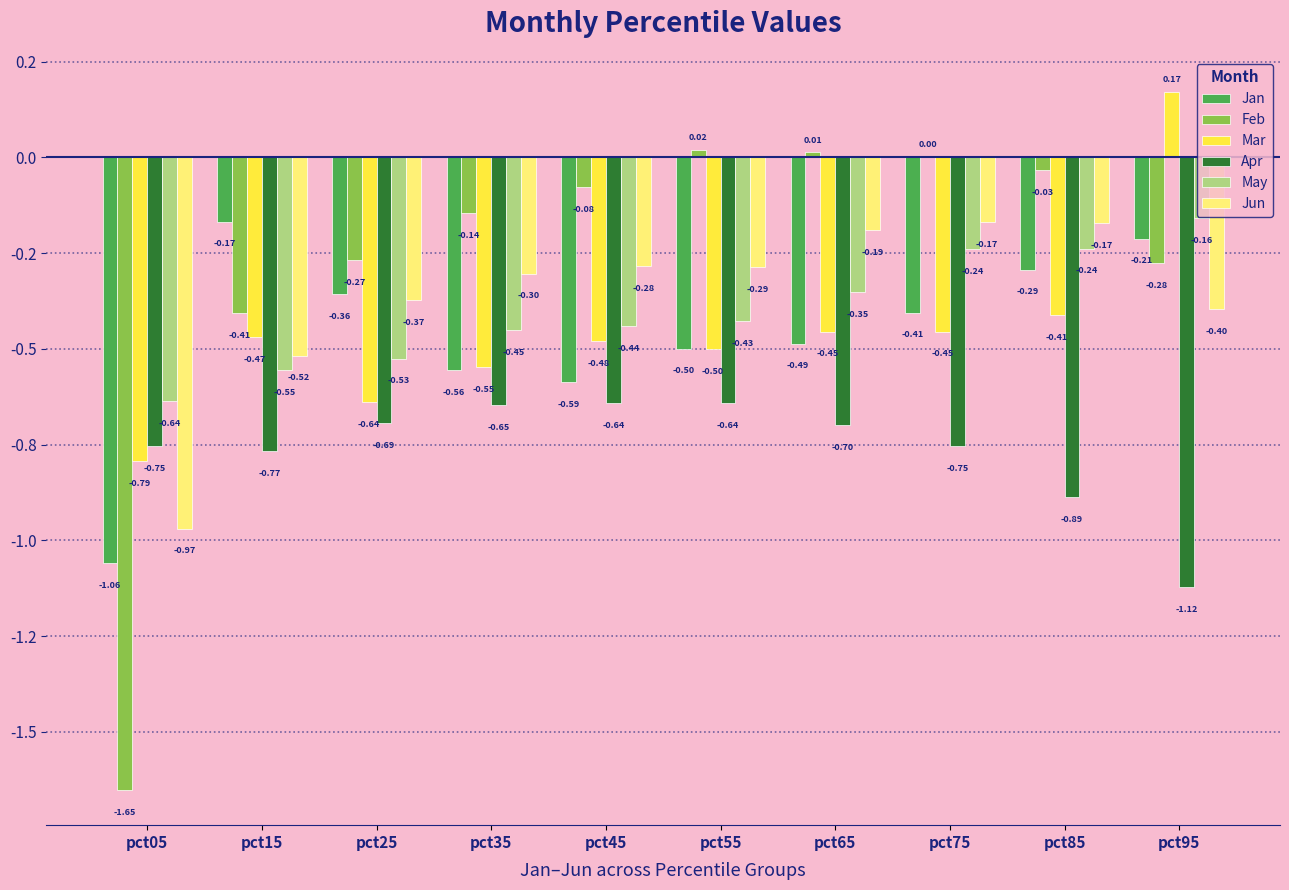

What are all the series names shown in the legend?

Jan, Feb, Mar, Apr, May, Jun